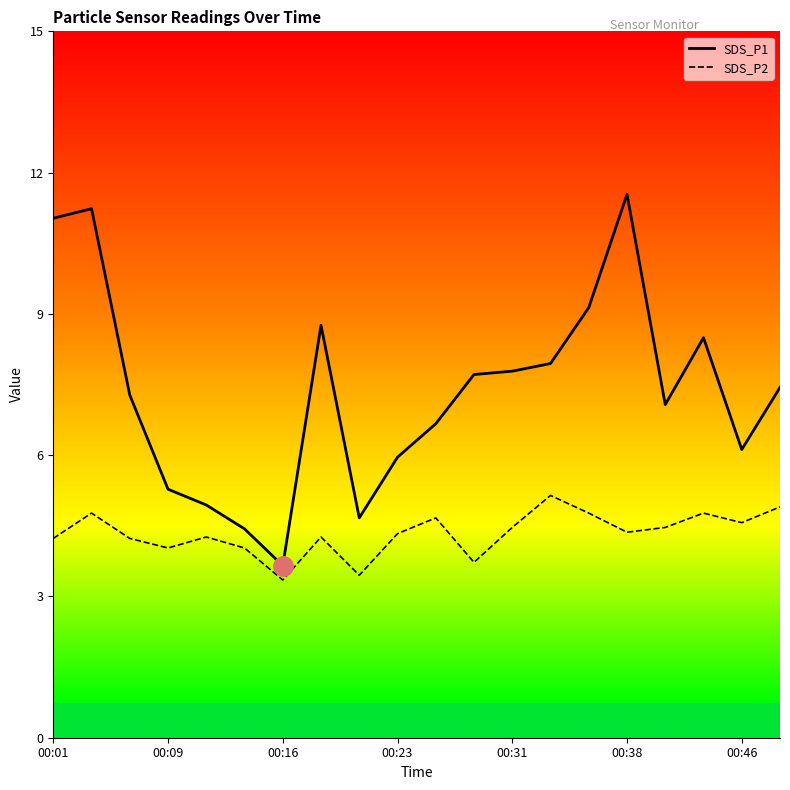

Which series changed the most between 00:01 and 00:38?

SDS_P1